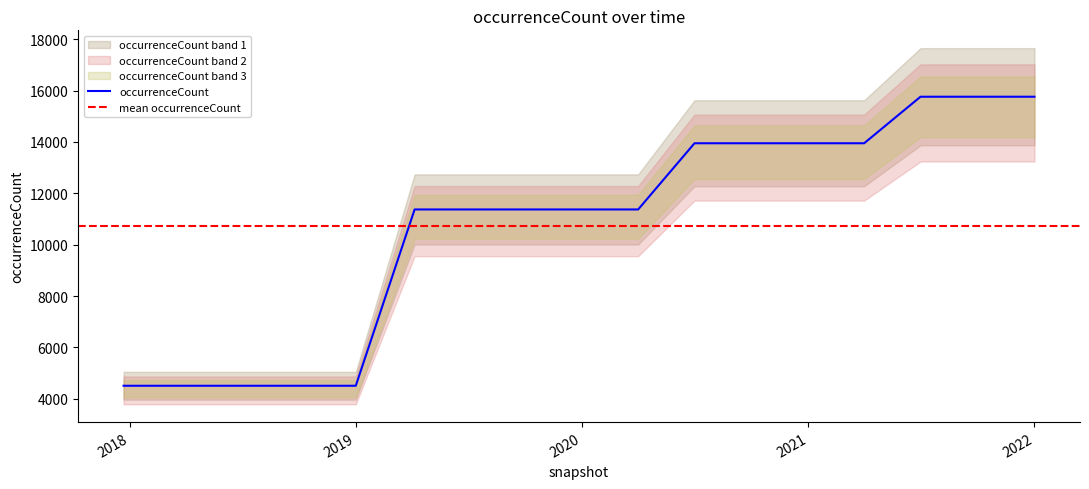

What is the difference between the values at 2019-07-01 and 2018-09-28?

6862